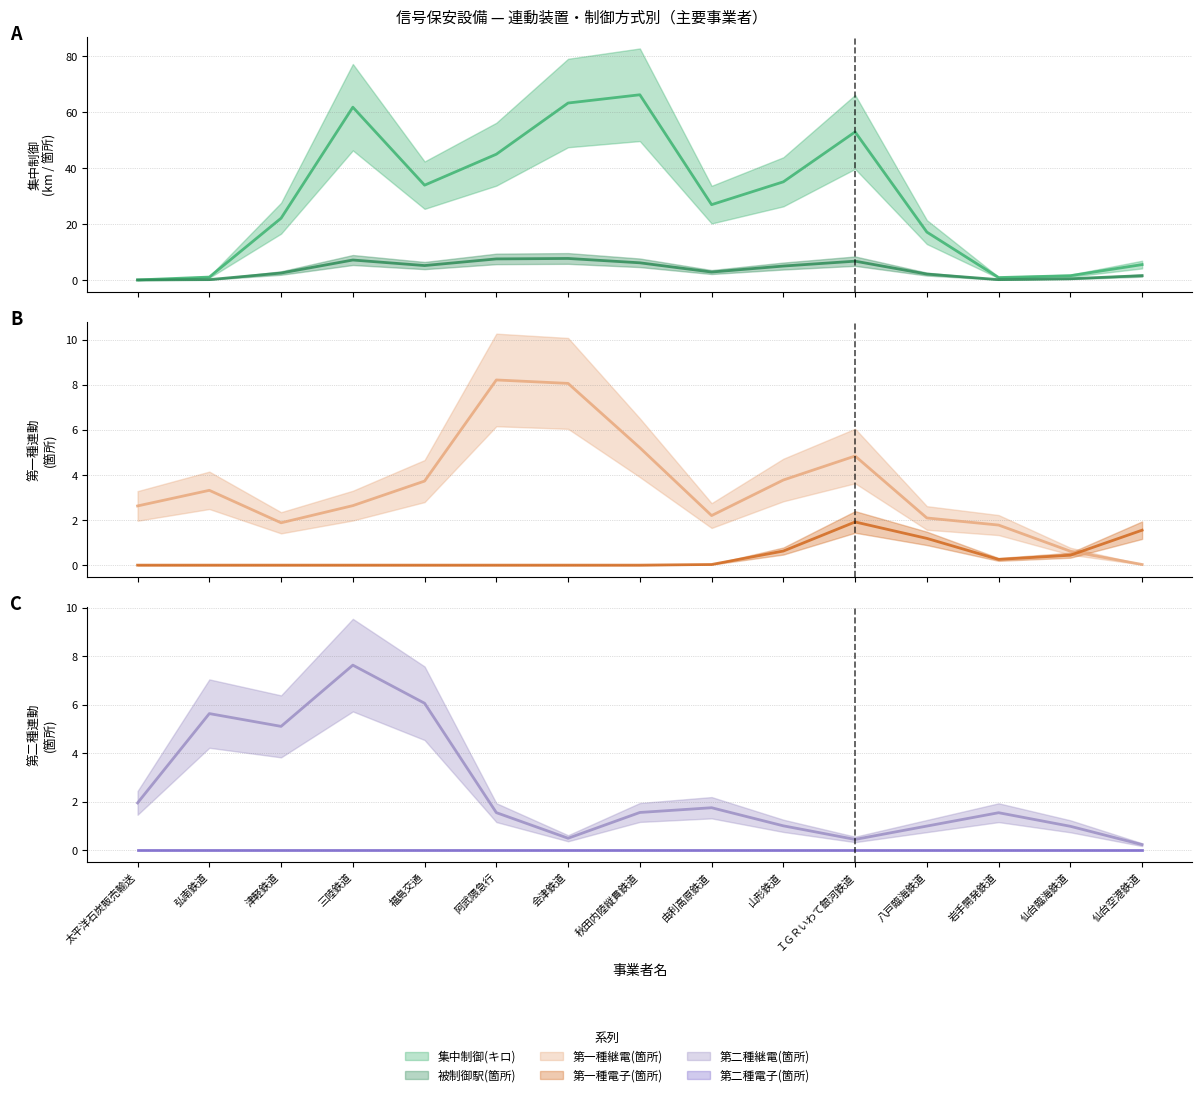

Between 八戸臨海鉄道 and 仙台空港鉄道, which series saw the biggest shift?

集中制御(キロ)